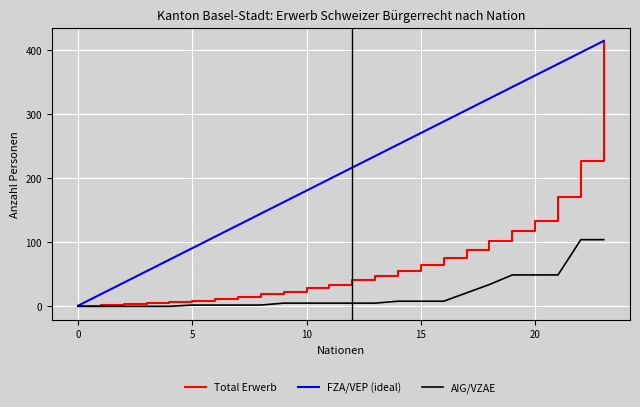

Which series has the largest total across all categories?

FZA/VEP (ideal)